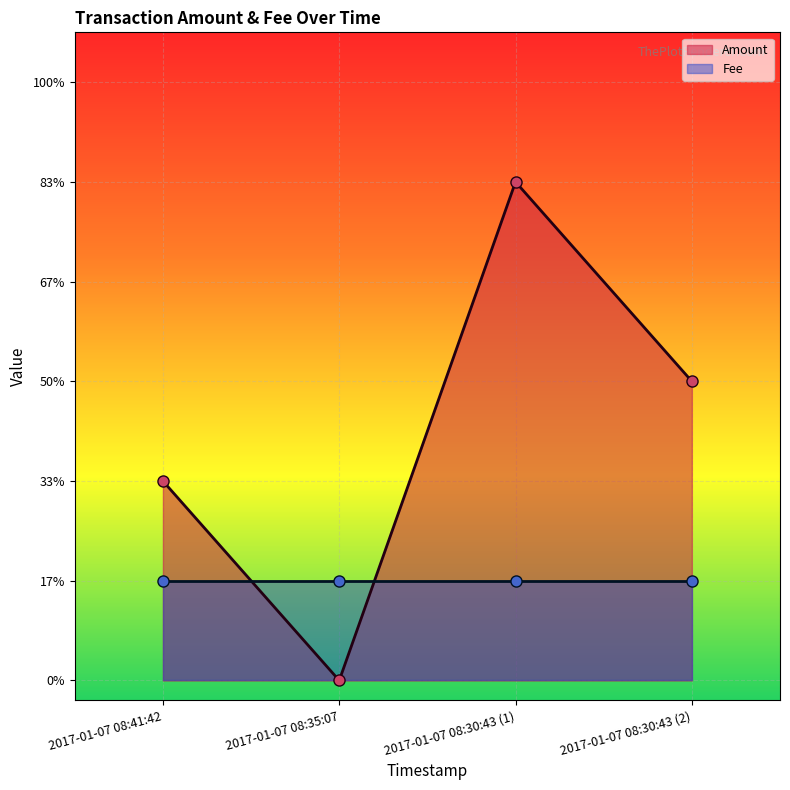

Count the number of categories in the chart.

4